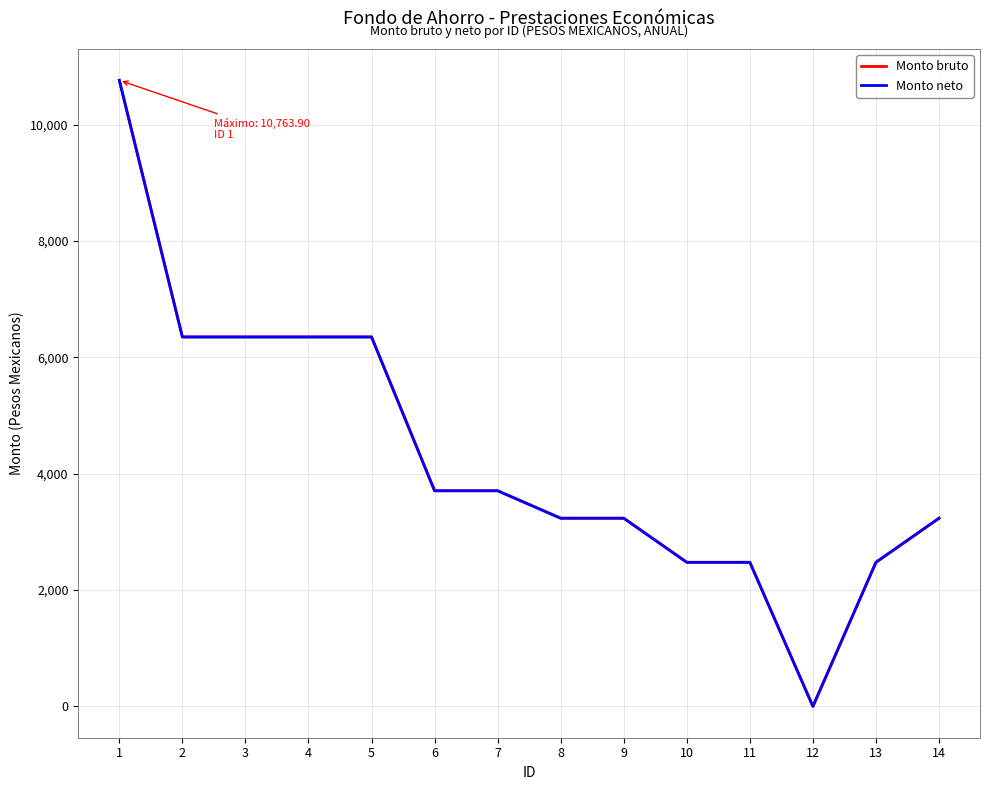

True or false: Monto bruto has a value of 2477.5 at 10.

True